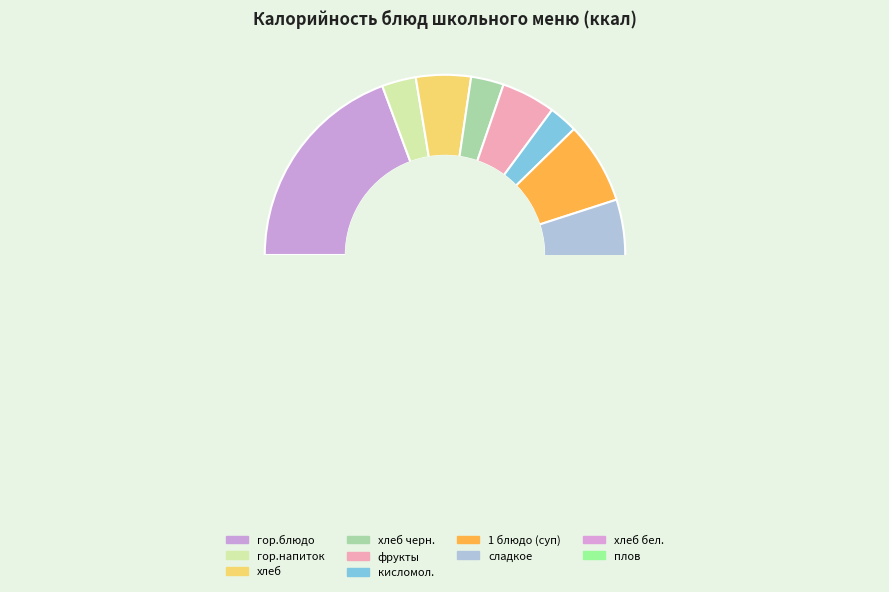

Is there any slice that represents more than half of the pie?

No